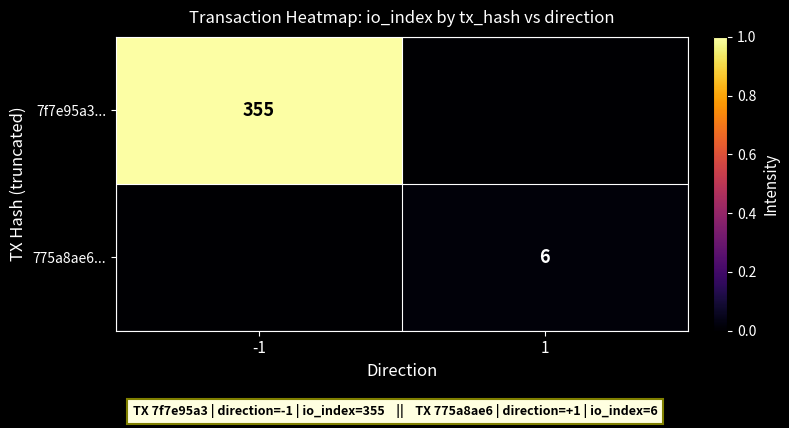

The 775a8ae6... series shows 6 at 1. True or false?

True